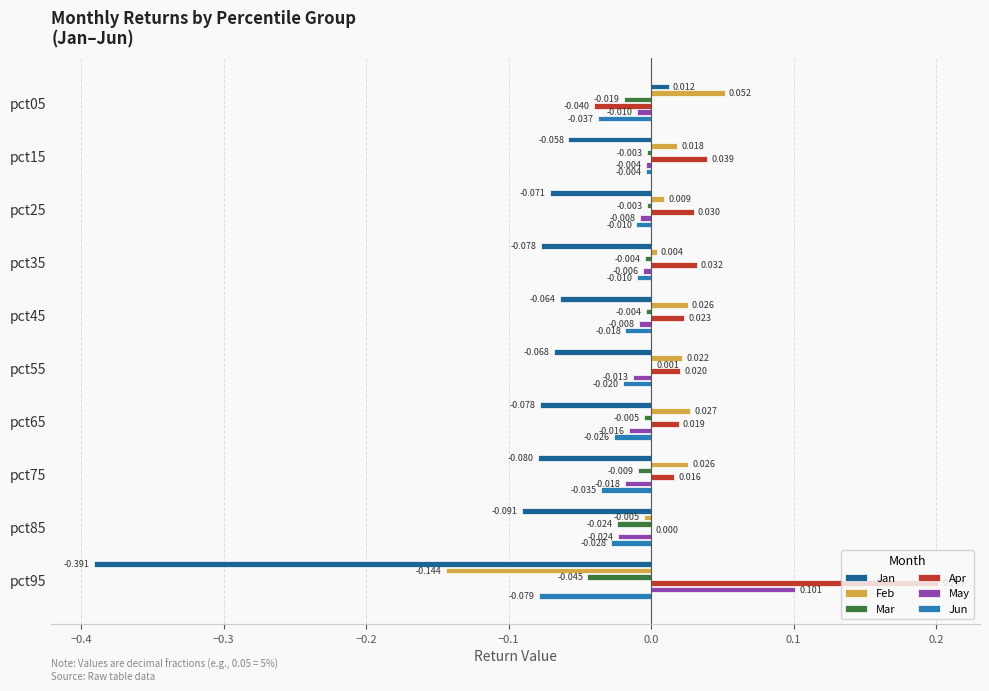

Which series changed the most between pct15 and pct55?

Apr